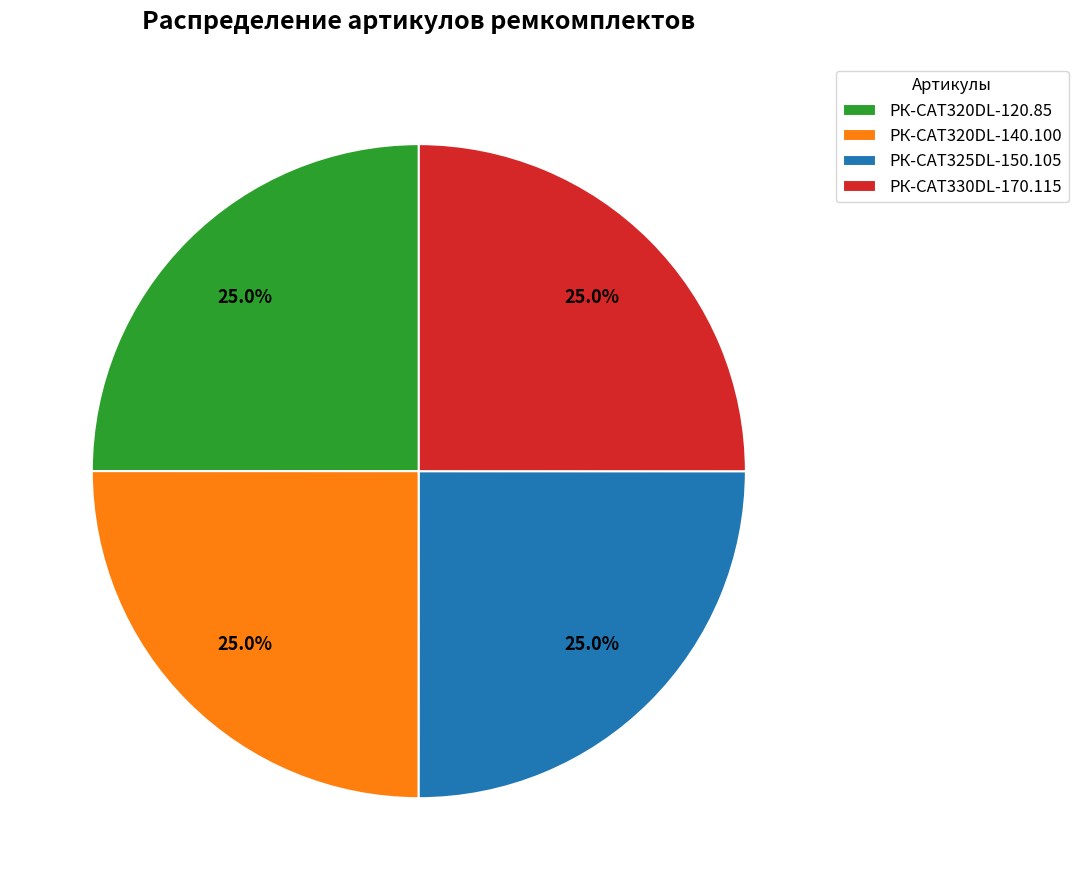

What portion of the pie excludes РК-CAT320DL-140.100?

75.0%